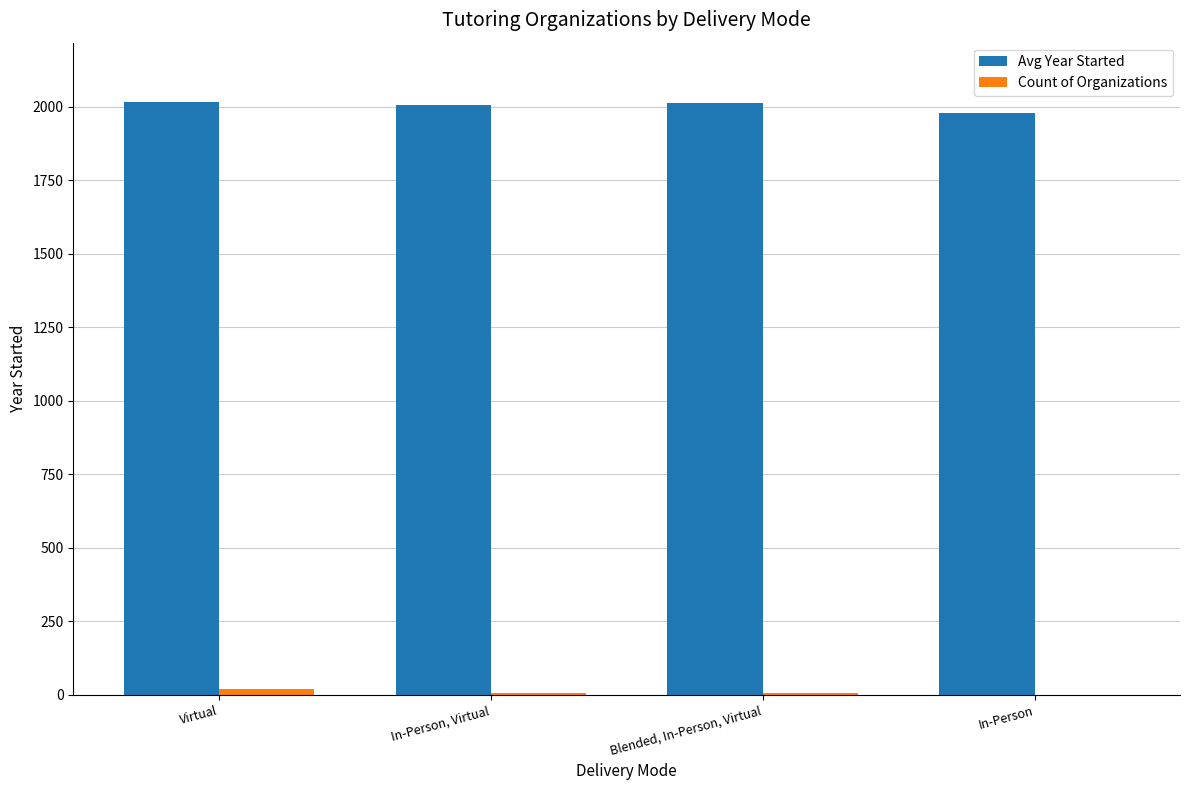

What is the highest value of the Avg Year Started series?

2016